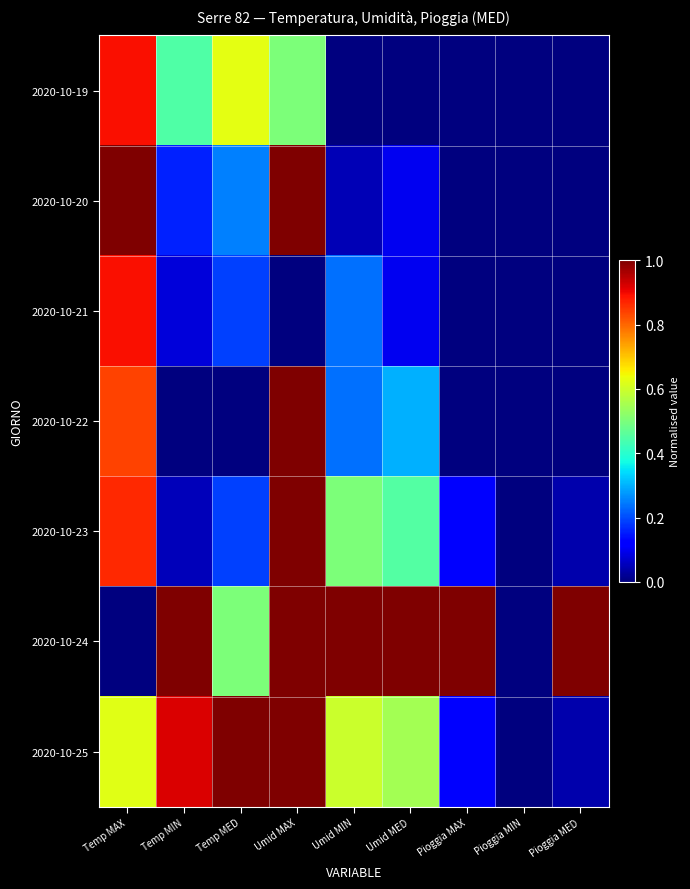

Reading left to right, list all the values displayed in this chart.

2020-10-19: Temp MAX=0.9	Temp MIN=0.4	Temp MED=0.6	Umid MAX=0.5	Umid MIN=0.0	Umid MED=0.0	Pioggia MAX=0.0	Pioggia MIN=0.0	Pioggia MED=0.0
2020-10-20: Temp MAX=1.0	Temp MIN=0.2	Temp MED=0.3	Umid MAX=1.0	Umid MIN=0.0	Umid MED=0.1	Pioggia MAX=0.0	Pioggia MIN=0.0	Pioggia MED=0.0
2020-10-21: Temp MAX=0.9	Temp MIN=0.1	Temp MED=0.2	Umid MAX=0.0	Umid MIN=0.2	Umid MED=0.1	Pioggia MAX=0.0	Pioggia MIN=0.0	Pioggia MED=0.0
2020-10-22: Temp MAX=0.8	Temp MIN=0.0	Temp MED=0.0	Umid MAX=1.0	Umid MIN=0.2	Umid MED=0.3	Pioggia MAX=0.0	Pioggia MIN=0.0	Pioggia MED=0.0
2020-10-23: Temp MAX=0.9	Temp MIN=0.1	Temp MED=0.2	Umid MAX=1.0	Umid MIN=0.5	Umid MED=0.5	Pioggia MAX=0.1	Pioggia MIN=0.0	Pioggia MED=0.0
2020-10-24: Temp MAX=0.0	Temp MIN=1.0	Temp MED=0.5	Umid MAX=1.0	Umid MIN=1.0	Umid MED=1.0	Pioggia MAX=1.0	Pioggia MIN=0.0	Pioggia MED=1.0
2020-10-25: Temp MAX=0.6	Temp MIN=0.9	Temp MED=1.0	Umid MAX=1.0	Umid MIN=0.6	Umid MED=0.6	Pioggia MAX=0.1	Pioggia MIN=0.0	Pioggia MED=0.0